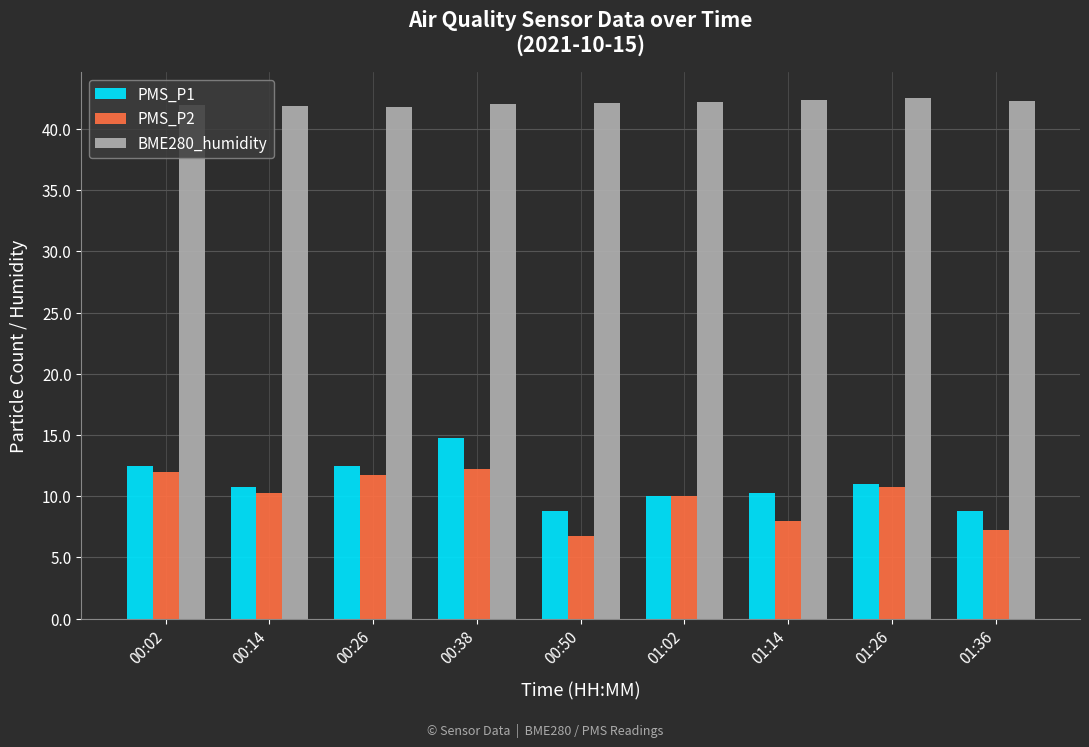

What is the sum of the PMS_P1 values at 01:02 and 01:36?

18.8